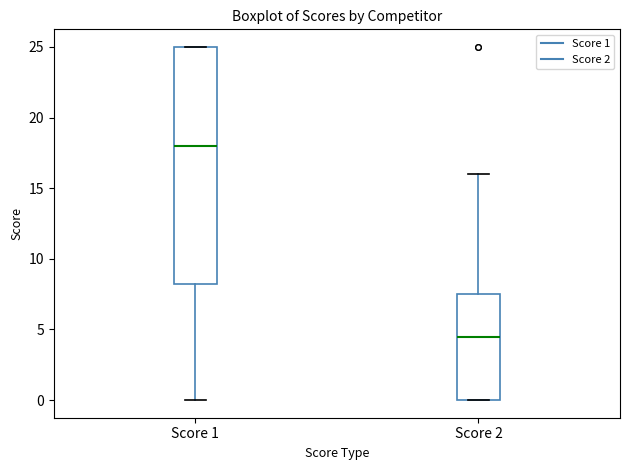

Where is the upper edge of the box for Score 2 on the y-axis? The values are not printed on the chart, so give them approximately, as read against the axis.

7.5